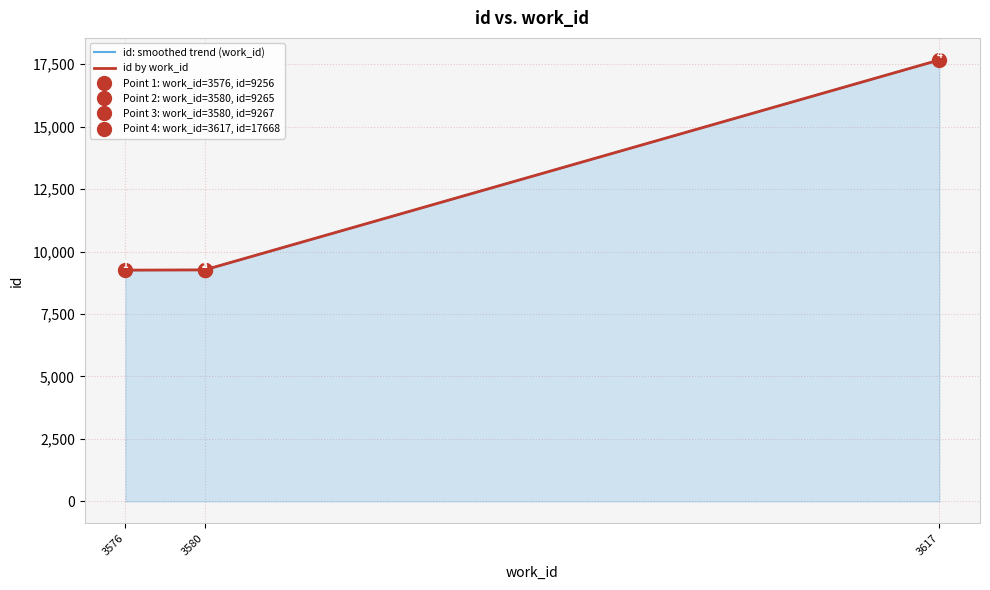

What is the sum of the values at 3580 and 3580?

18532